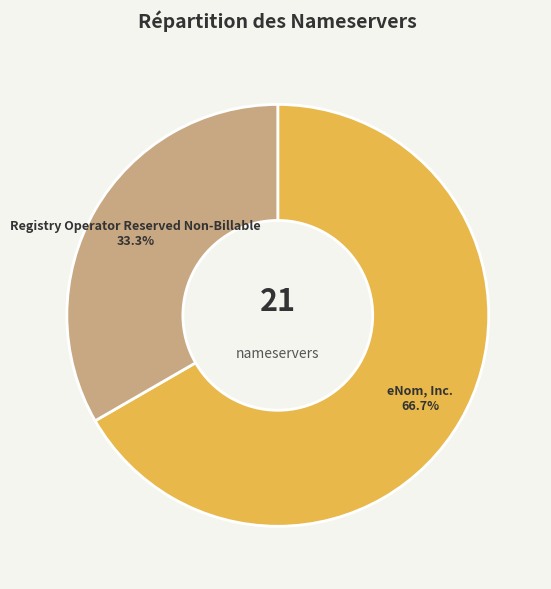

Is there any slice that represents more than half of the pie?

Yes